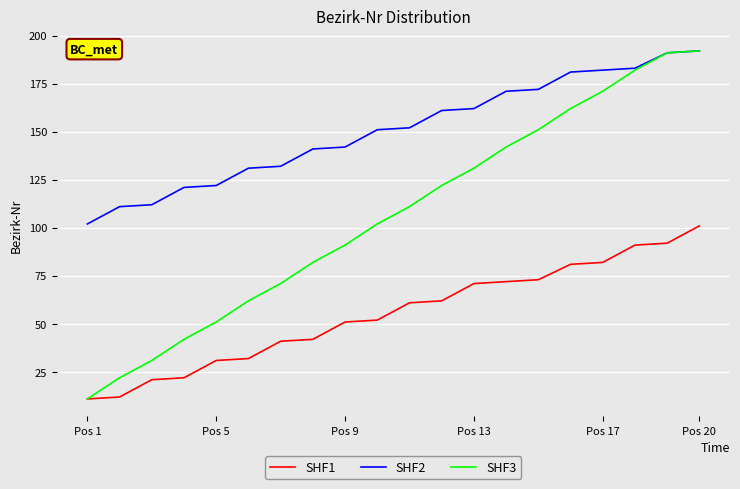

What is the maximum value shown in the chart?

192